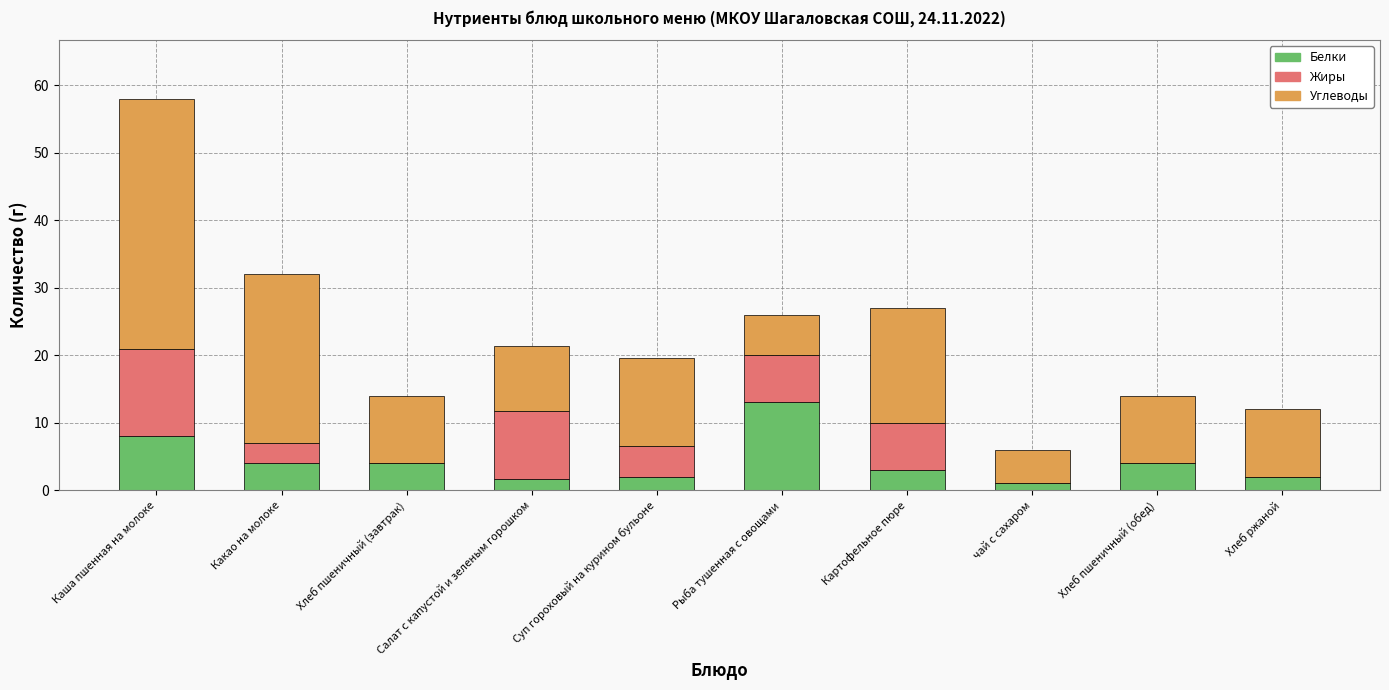

Which category has the highest value in the Белки series?

Рыба тушенная с овощами